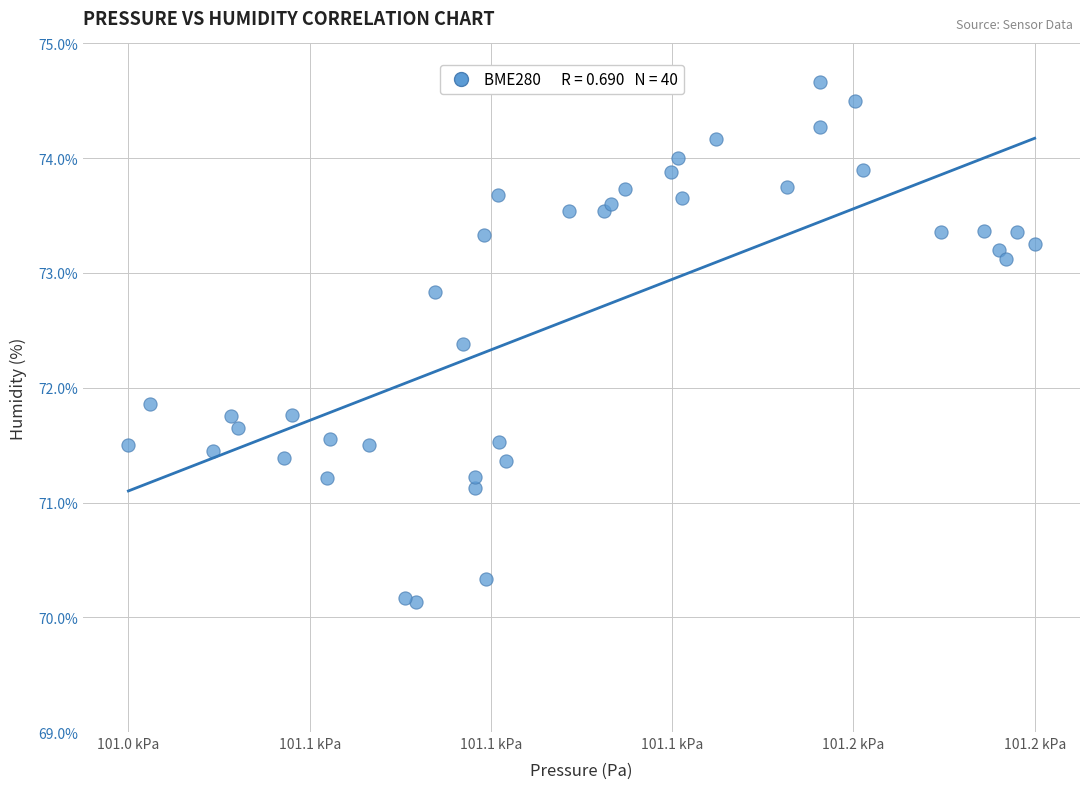

What Y value in the scatter plot is closest to 72?

71.9